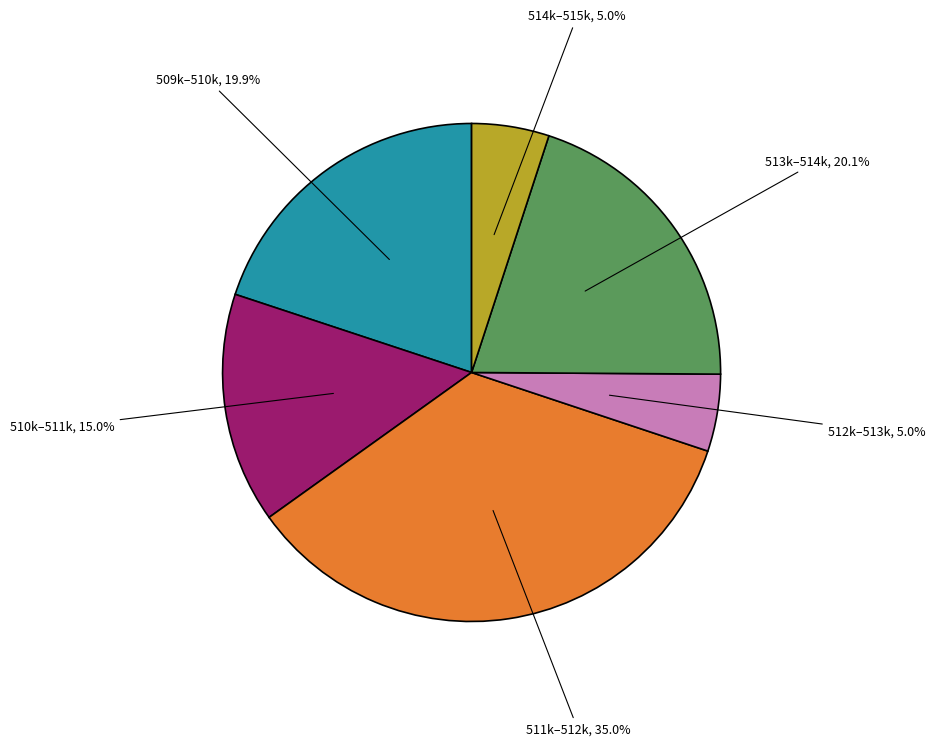

What is the ratio of the value at 513k–514k to the value at 509k–510k?

1.0